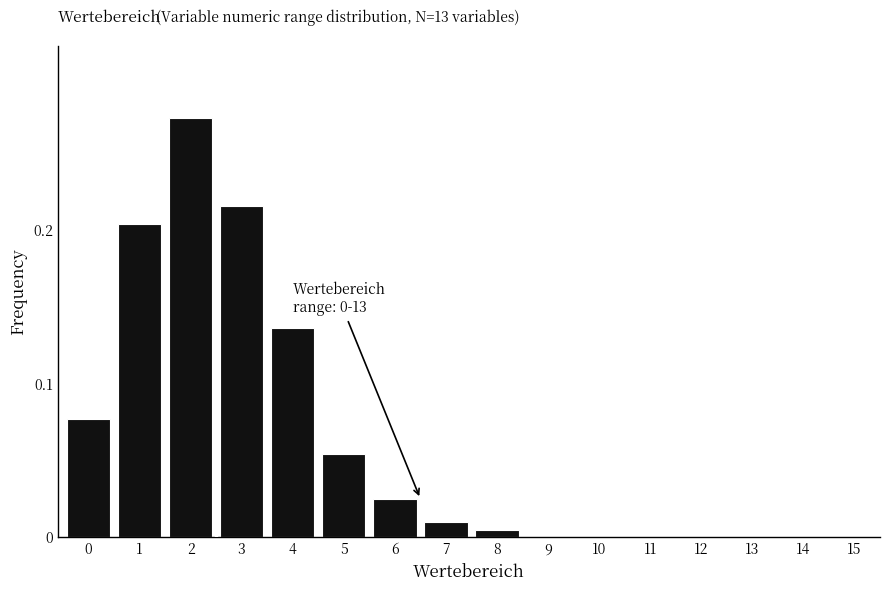

What is the change in value from 2 to 7?

-0.3